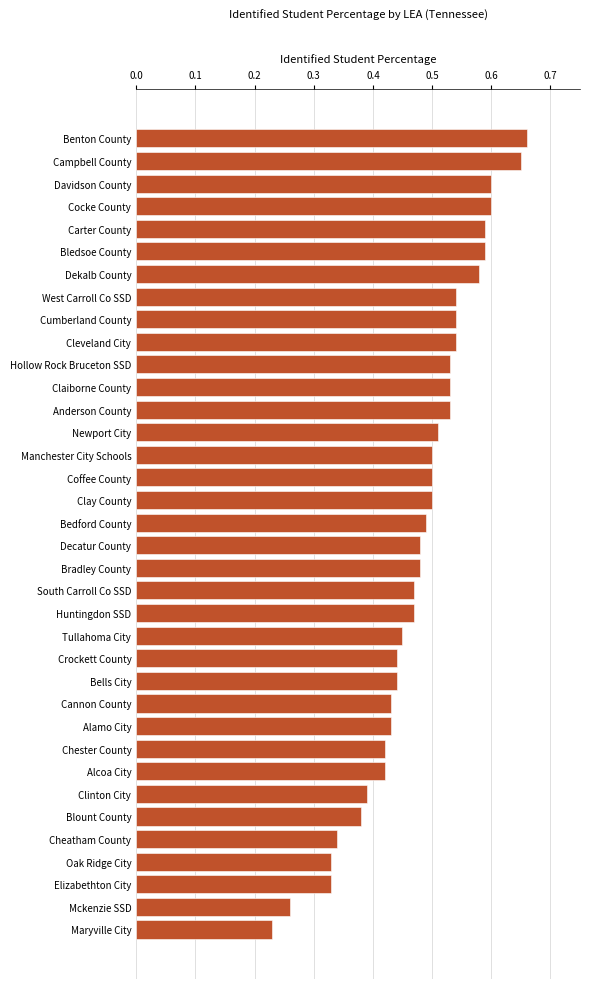

Which category has the lowest value across all series?

Maryville City